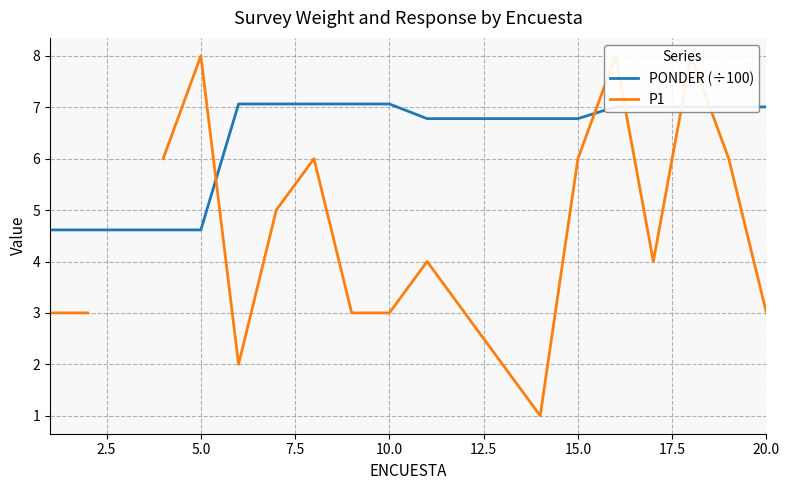

What is the maximum value for PONDER (÷100)?

7.1